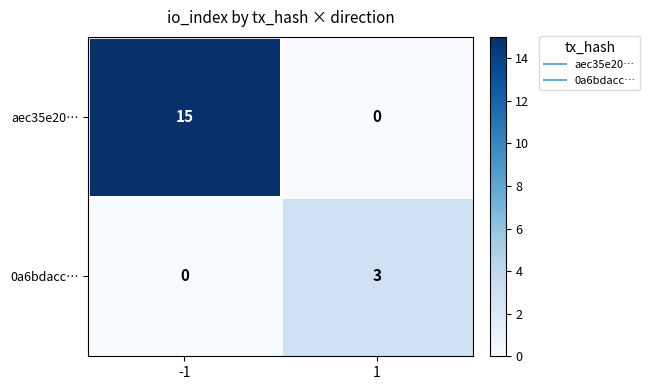

Which series has the largest total across all categories?

aec35e20…